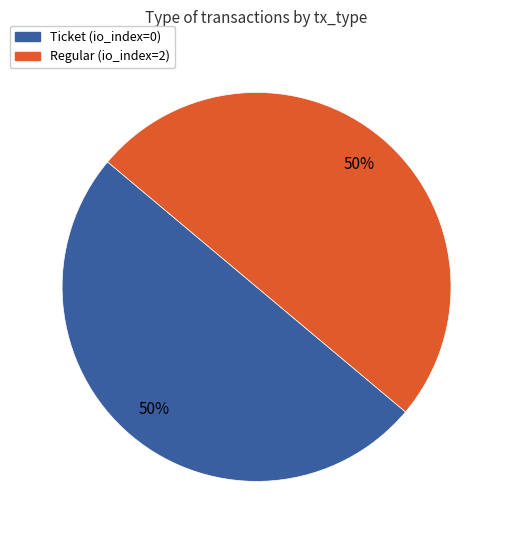

Count the number of slices in the pie.

2